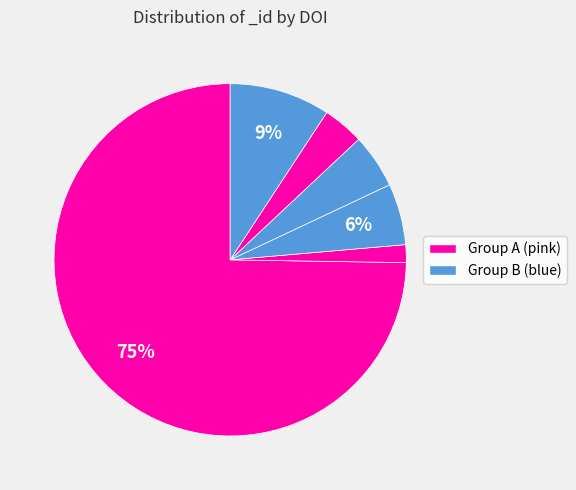

How many segments does this pie chart have?

6